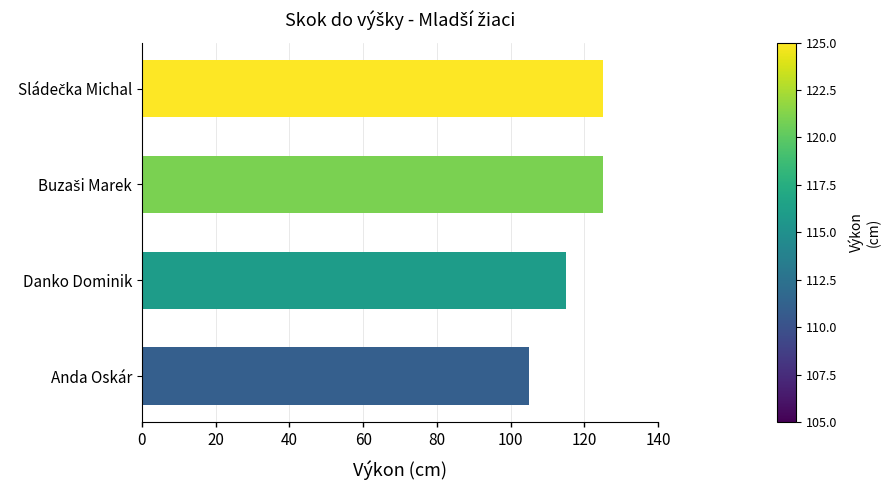

Are the bars grouped side by side (vs. stacked)?

No